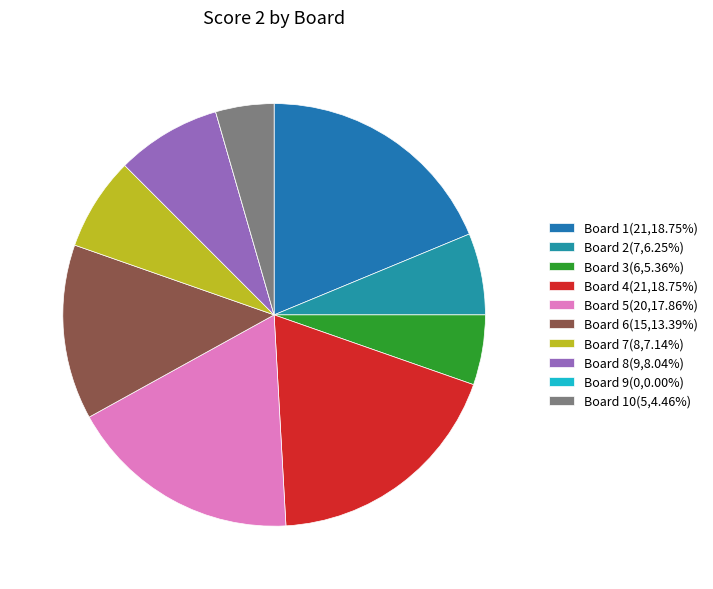

What is the largest slice in the pie chart?

Board 1